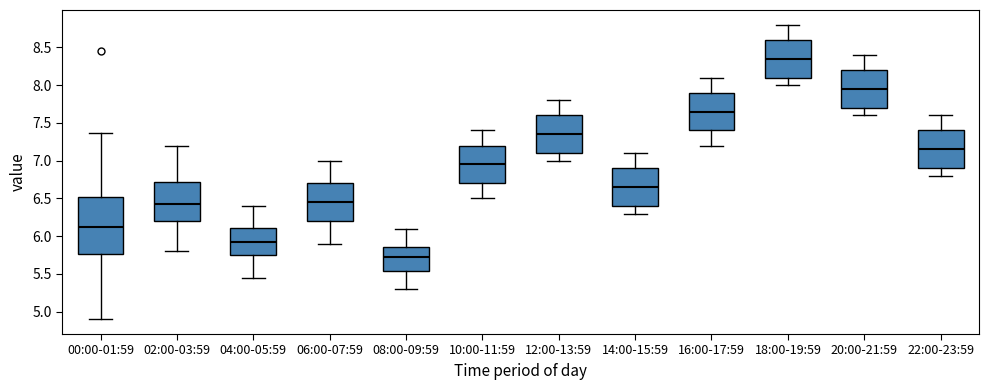

Reading left to right, transcribe this box plot: for each box, give where its median line is, the range the box spans, and where its two whiskers end, as read against the y-axis. The values are not printed on the chart, so give them approximately, as read against the axis.

00:00-01:59: median 6.15, box 5.75 to 6.55, whiskers 4.90 to 7.35
02:00-03:59: median 6.45, box 6.20 to 6.70, whiskers 5.80 to 7.20
04:00-05:59: median 5.95, box 5.75 to 6.10, whiskers 5.45 to 6.40
06:00-07:59: median 6.45, box 6.20 to 6.70, whiskers 5.90 to 7.00
08:00-09:59: median 5.75, box 5.55 to 5.85, whiskers 5.30 to 6.10
10:00-11:59: median 6.95, box 6.70 to 7.20, whiskers 6.50 to 7.40
12:00-13:59: median 7.35, box 7.10 to 7.60, whiskers 7.00 to 7.80
14:00-15:59: median 6.65, box 6.40 to 6.90, whiskers 6.30 to 7.10
16:00-17:59: median 7.65, box 7.40 to 7.90, whiskers 7.20 to 8.10
18:00-19:59: median 8.35, box 8.10 to 8.60, whiskers 8.00 to 8.80
20:00-21:59: median 7.95, box 7.70 to 8.20, whiskers 7.60 to 8.40
22:00-23:59: median 7.15, box 6.90 to 7.40, whiskers 6.80 to 7.60